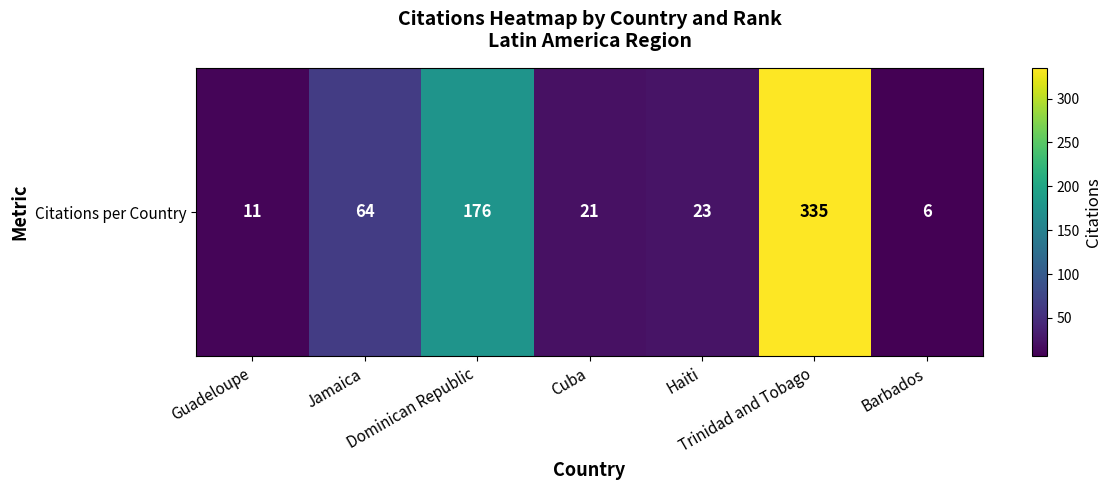

What is the sum of all values?

636